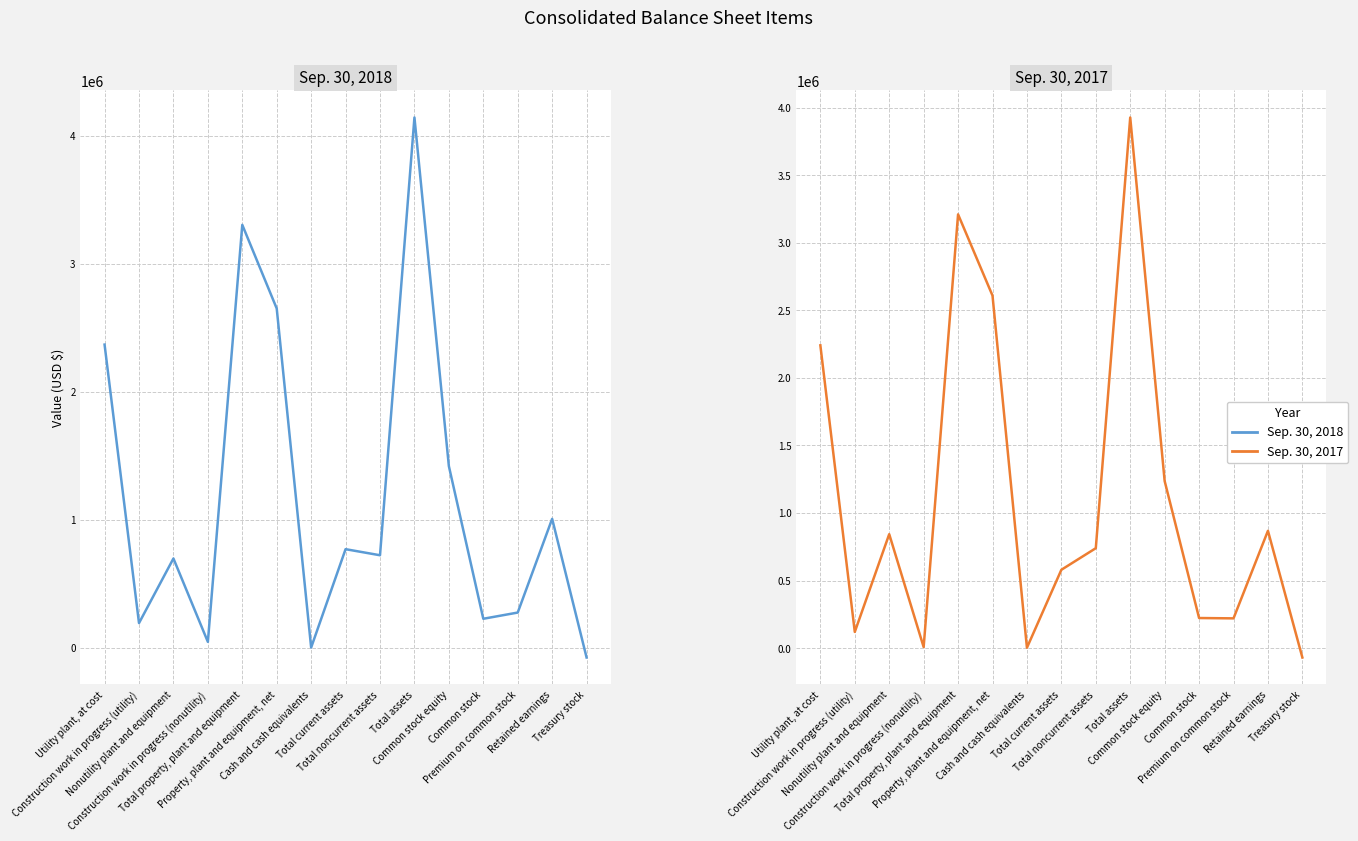

What is the sum of all Sep. 30, 2018 values?

17748334